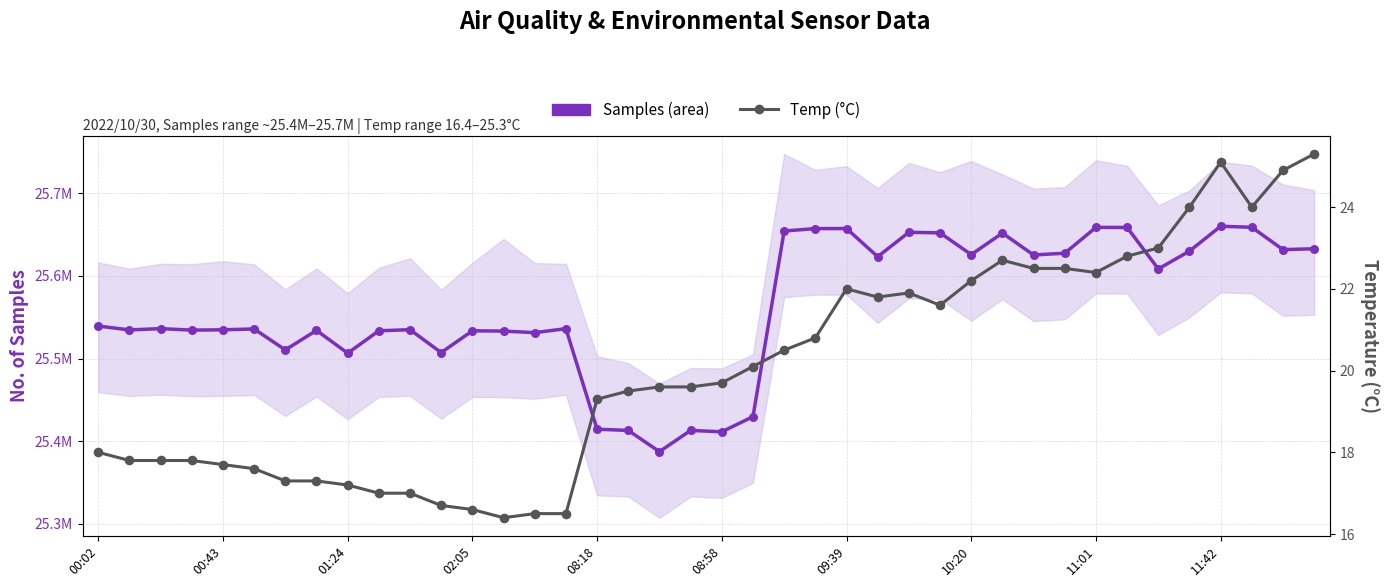

Which series has the widest spread of Y values?

Samples